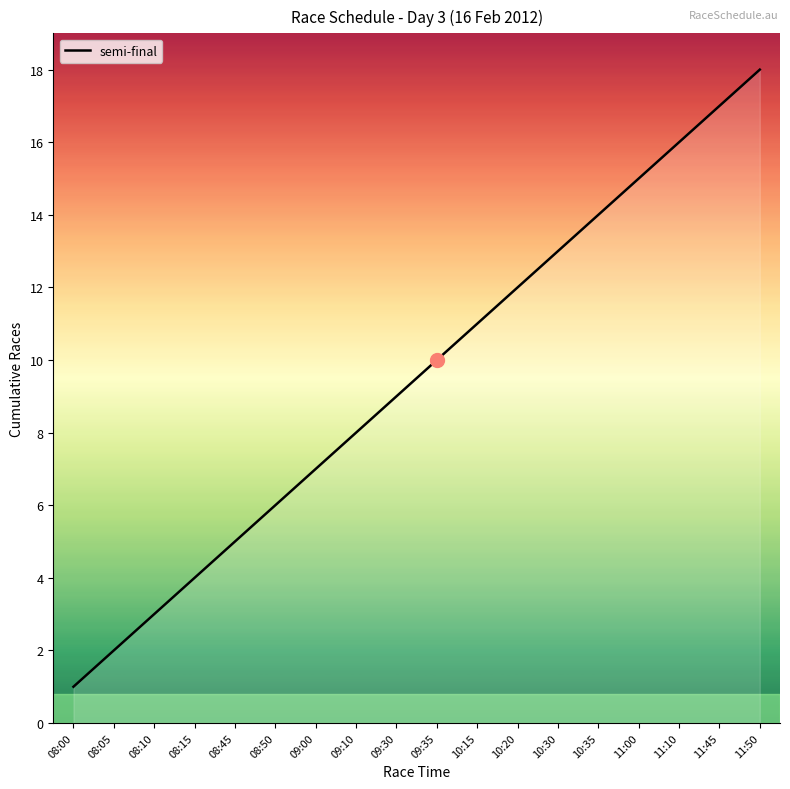

Approximately how many times larger is the value at 10:35 compared to 11:45?

0.8